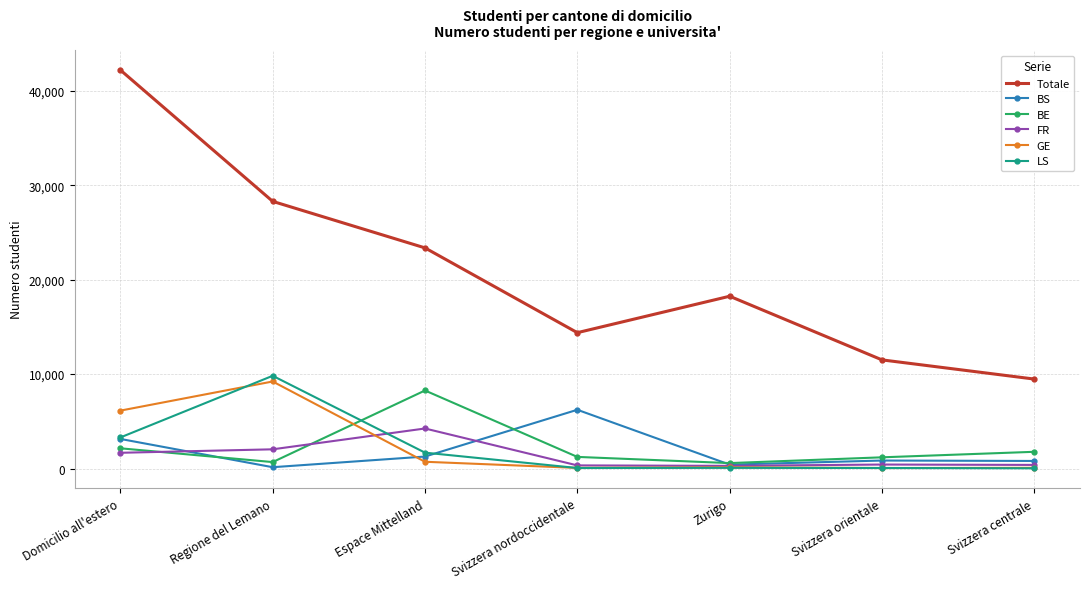

What is the difference between the highest and lowest values at Svizzera nordoccidentale?

14328